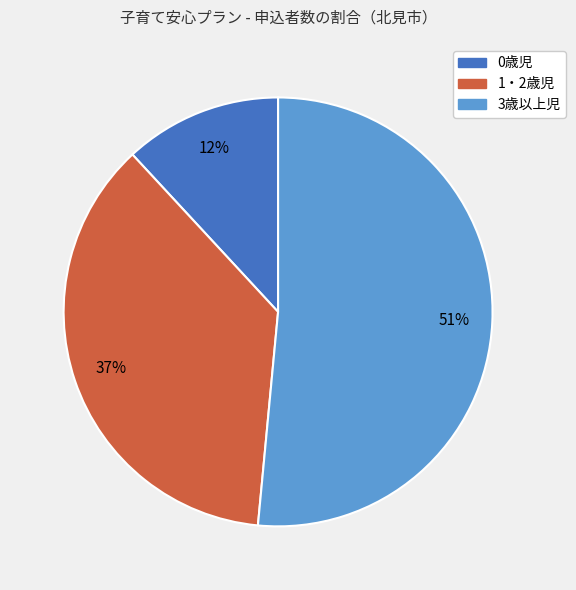

Between 0歳児 and 1・2歳児, which is larger?

1・2歳児